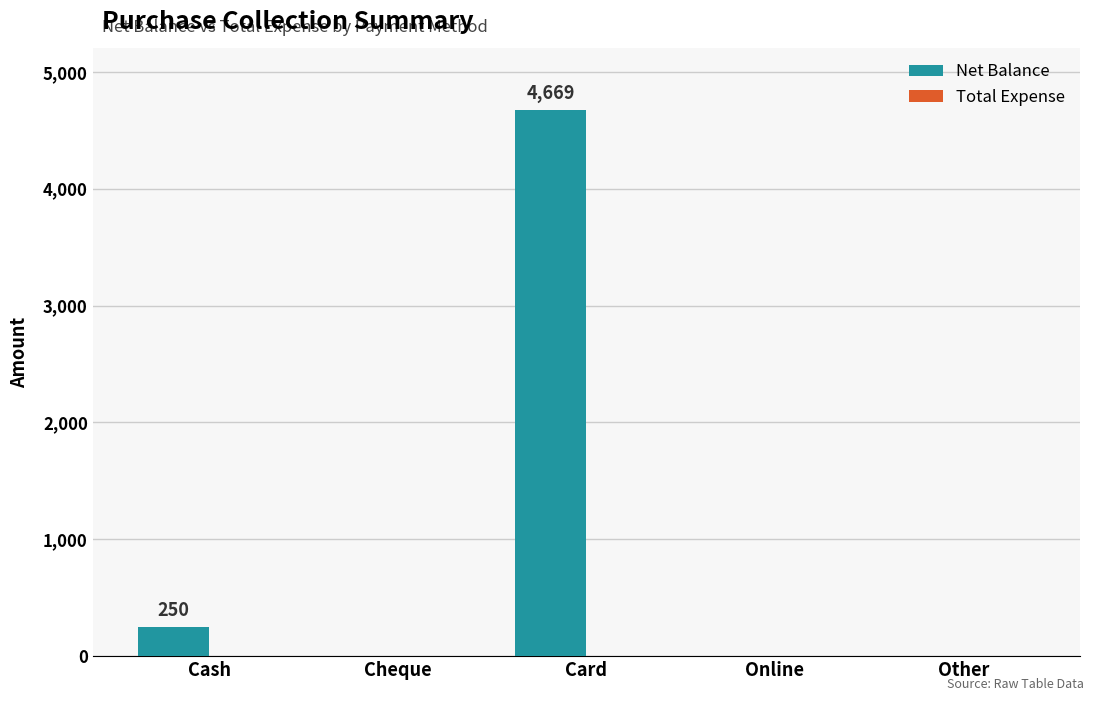

Which label corresponds to the largest value in the chart?

Card